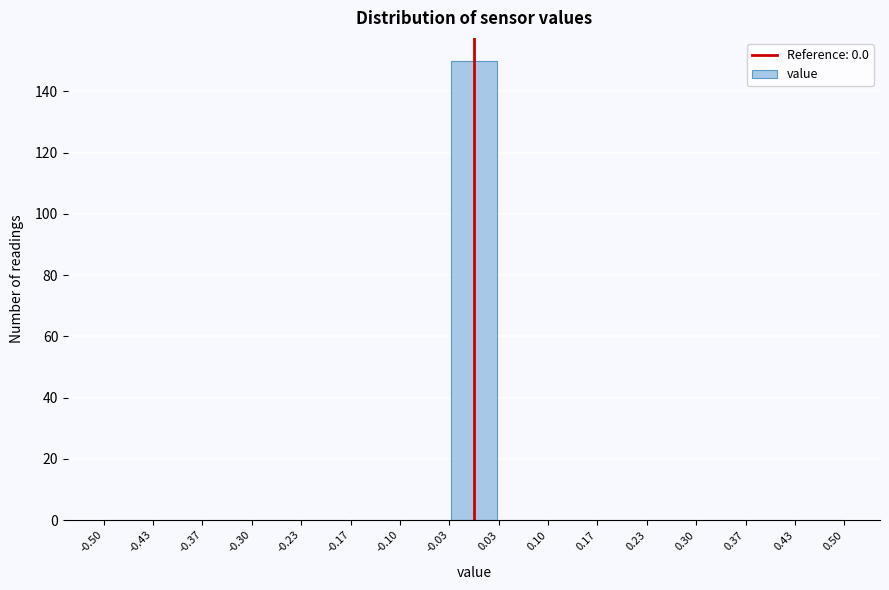

Which range on the x-axis has the tallest bar?

-0.03 to 0.03